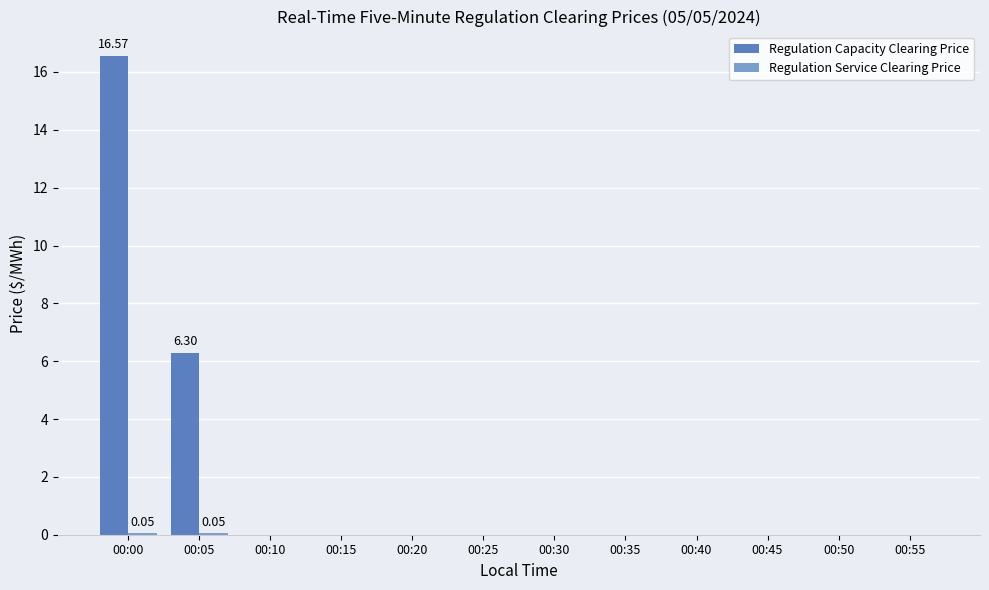

At which category is the sum across all series the highest?

00:00